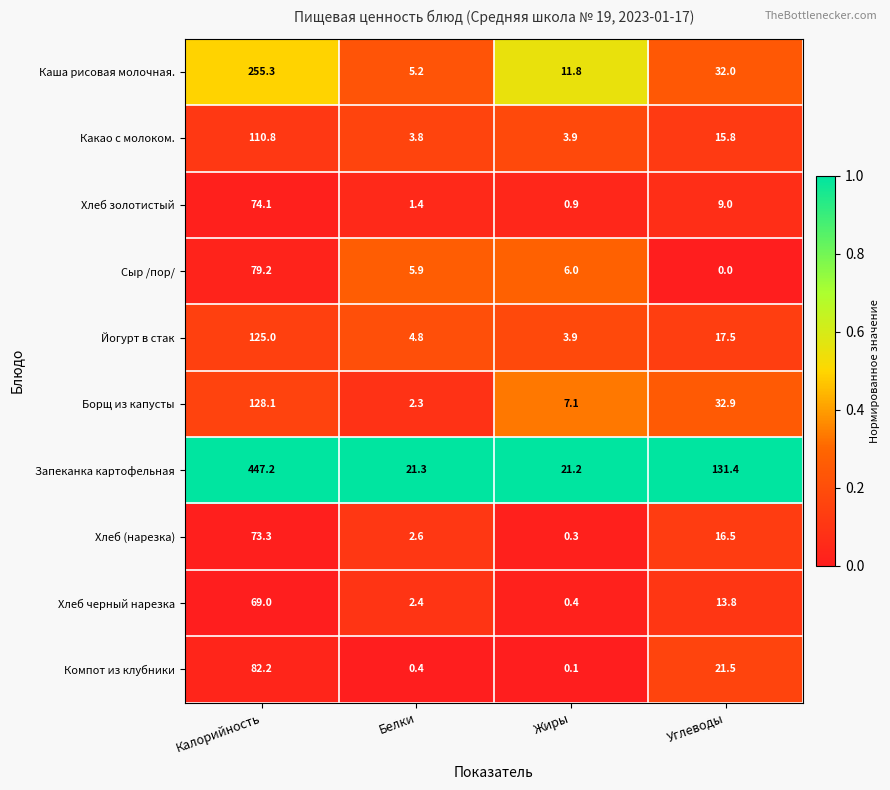

What is the sum of all Каша рисовая молочная. values?

304.3